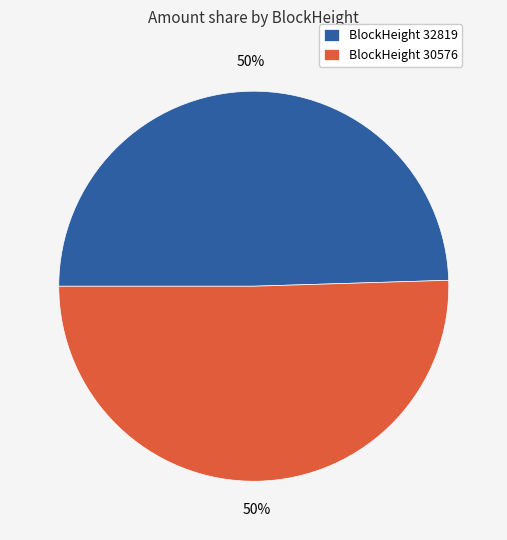

To the nearest percent, what is the combined percentage of BlockHeight 30576 and BlockHeight 32819?

100%